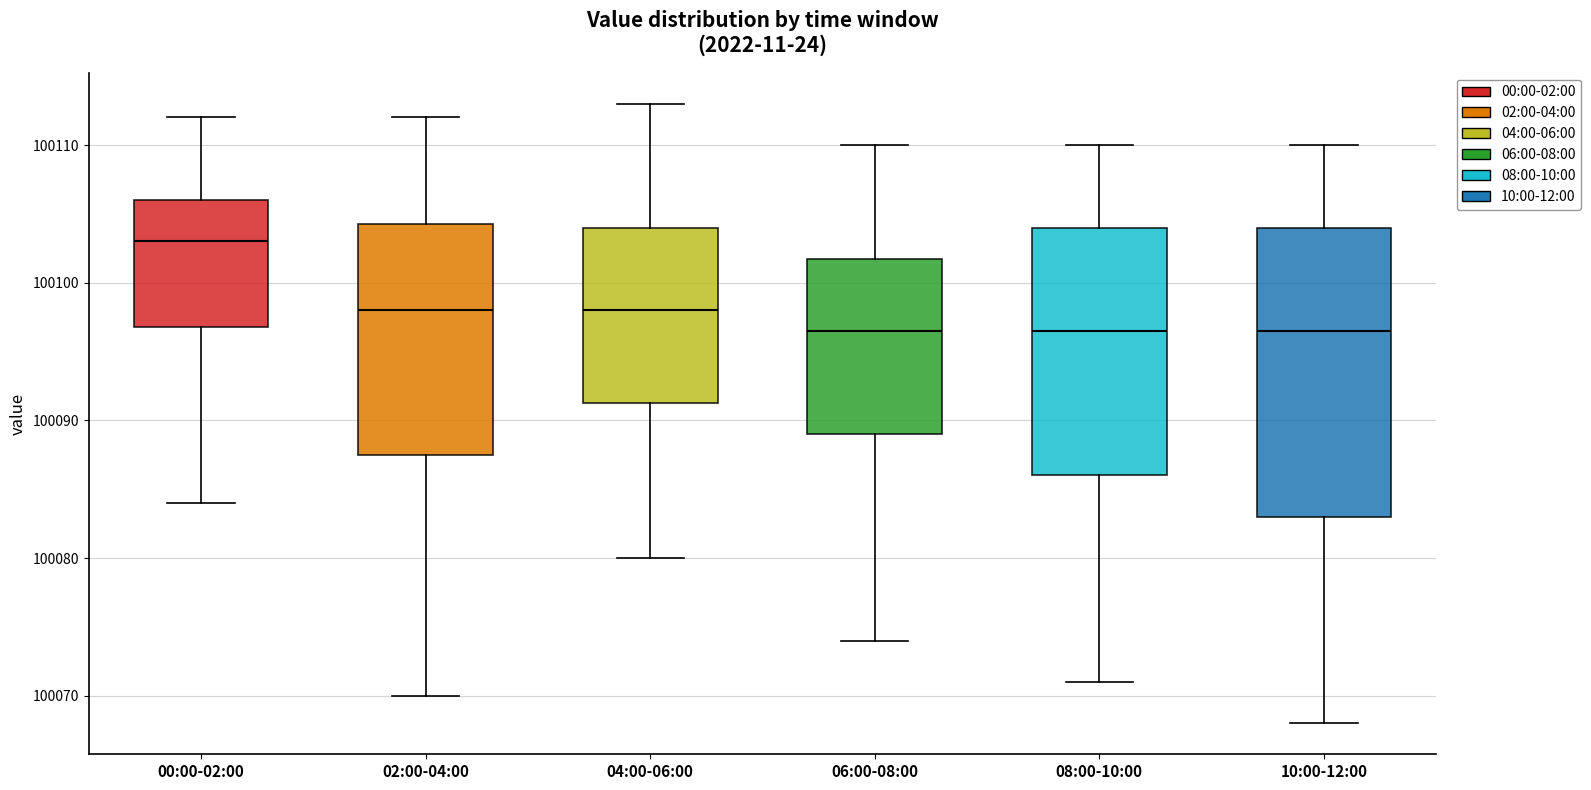

Where does the lower whisker of the box for 02:00-04:00 end on the y-axis? The values are not printed on the chart, so give them approximately, as read against the axis.

100070